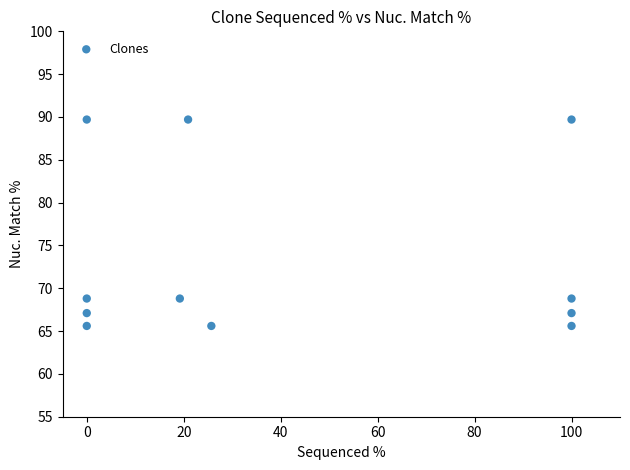

What is the range of X values (max minus min)?

100.0